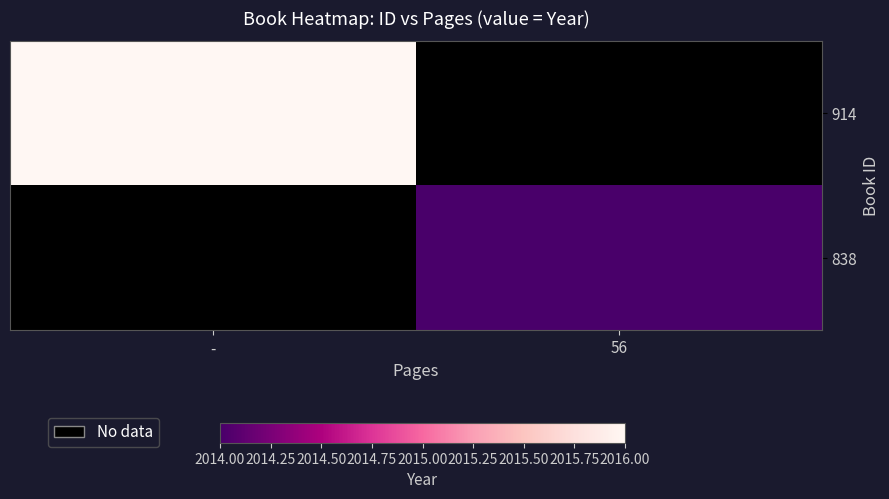

Where is 914 nearest to the value 2016?

-